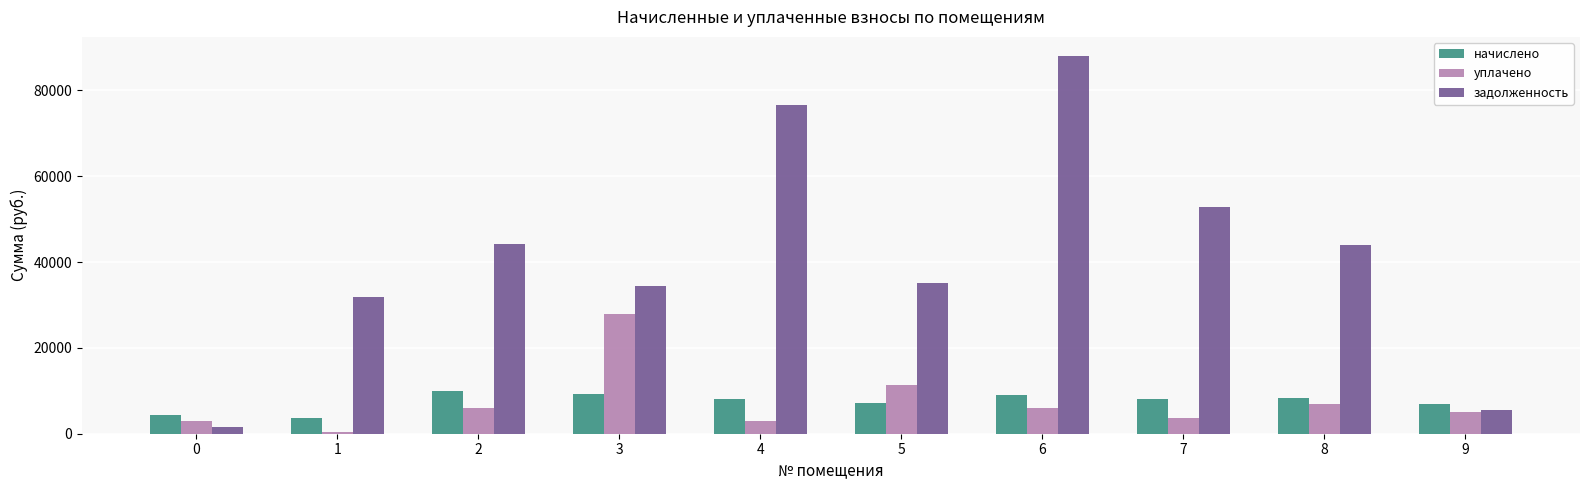

The value of задолженность at 2 is 44305.8. True or false?

True